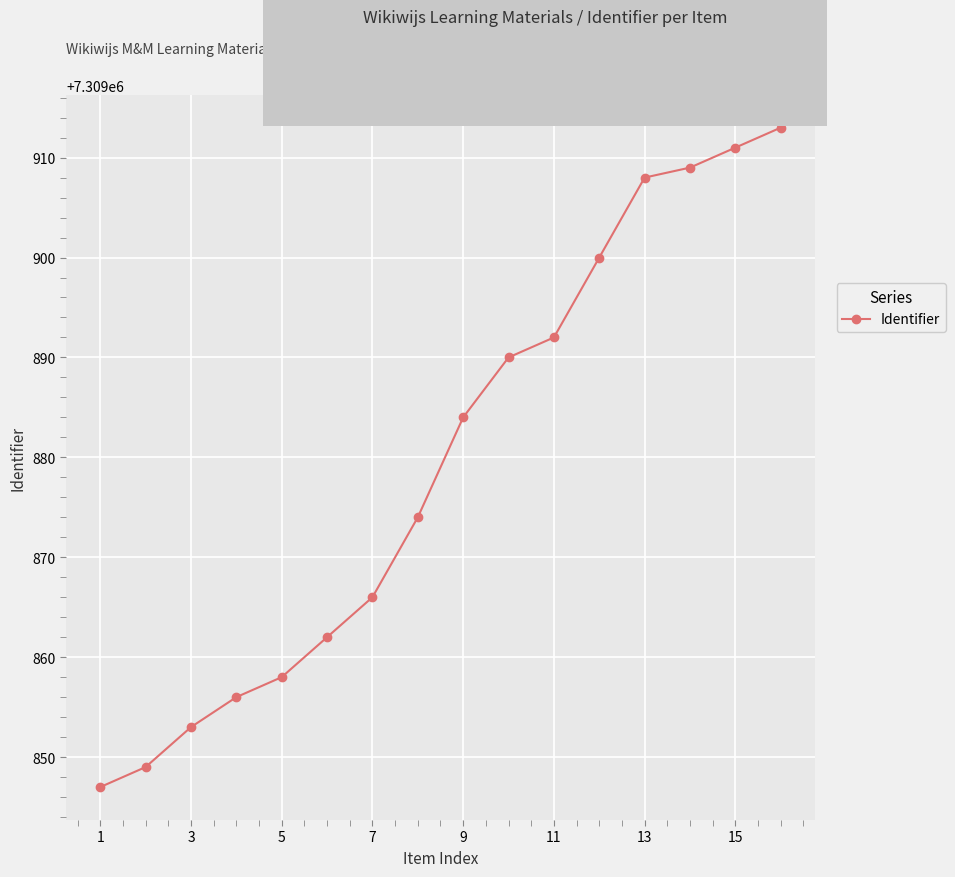

Reading left to right, what are all the values shown in this chart?

7309847	7309849	7309853	7309856	7309858	7309862	7309866	7309874	7309884	7309890	7309892	7309900	7309908	7309909	7309911	7309913